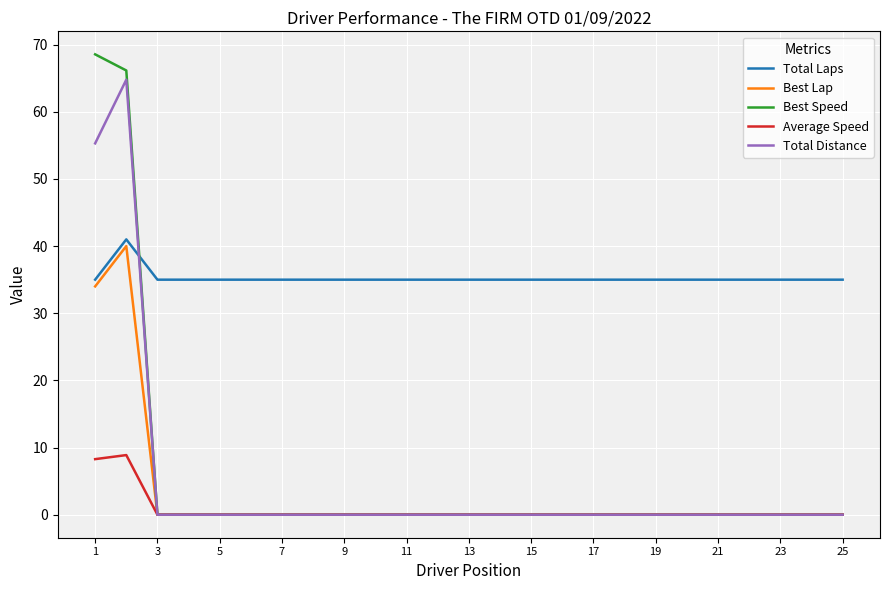

True or false: Total Laps and Average Speed intersect in this chart.

False